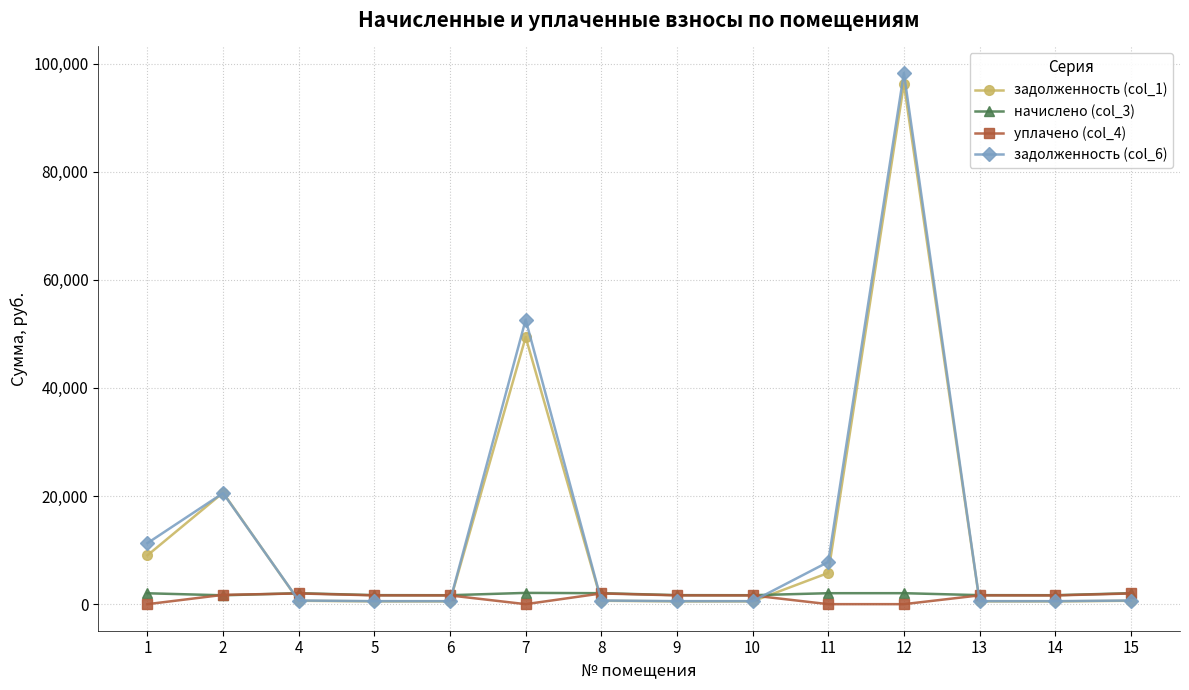

What is the difference between the задолженность (col_6) values at 5 and 12?

97715.5